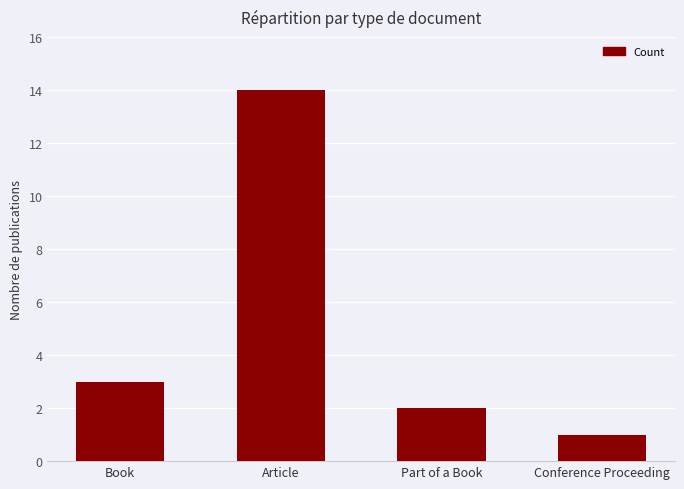

Rank the categories by value from highest to lowest.

Article, Book, Part of a Book, Conference Proceeding